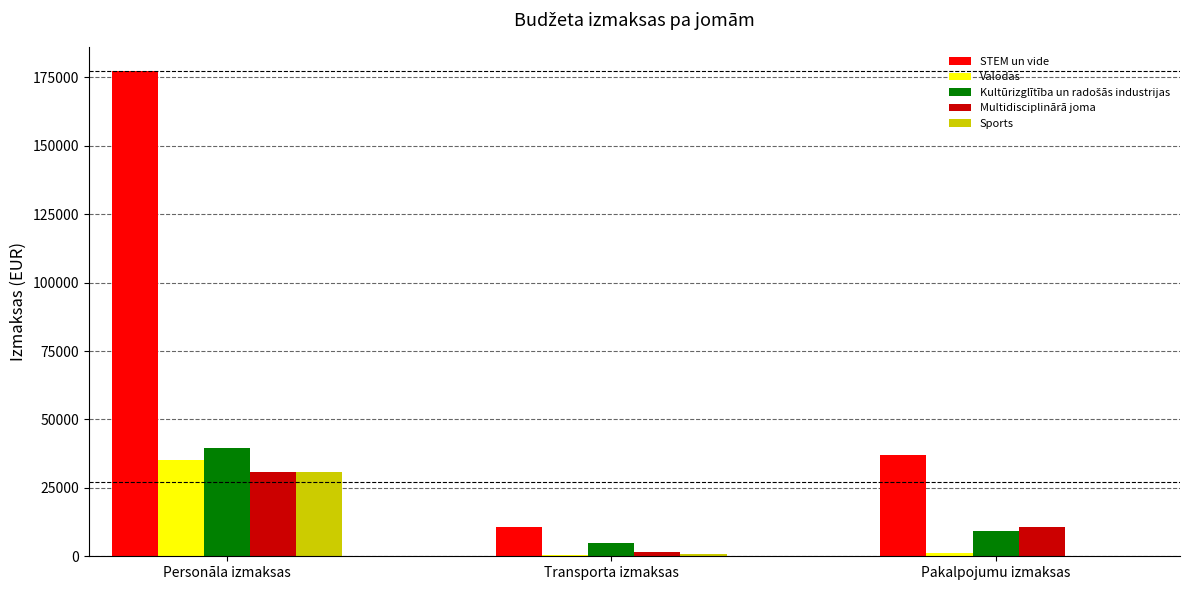

What is the maximum value for Multidisciplinārā joma?

30884